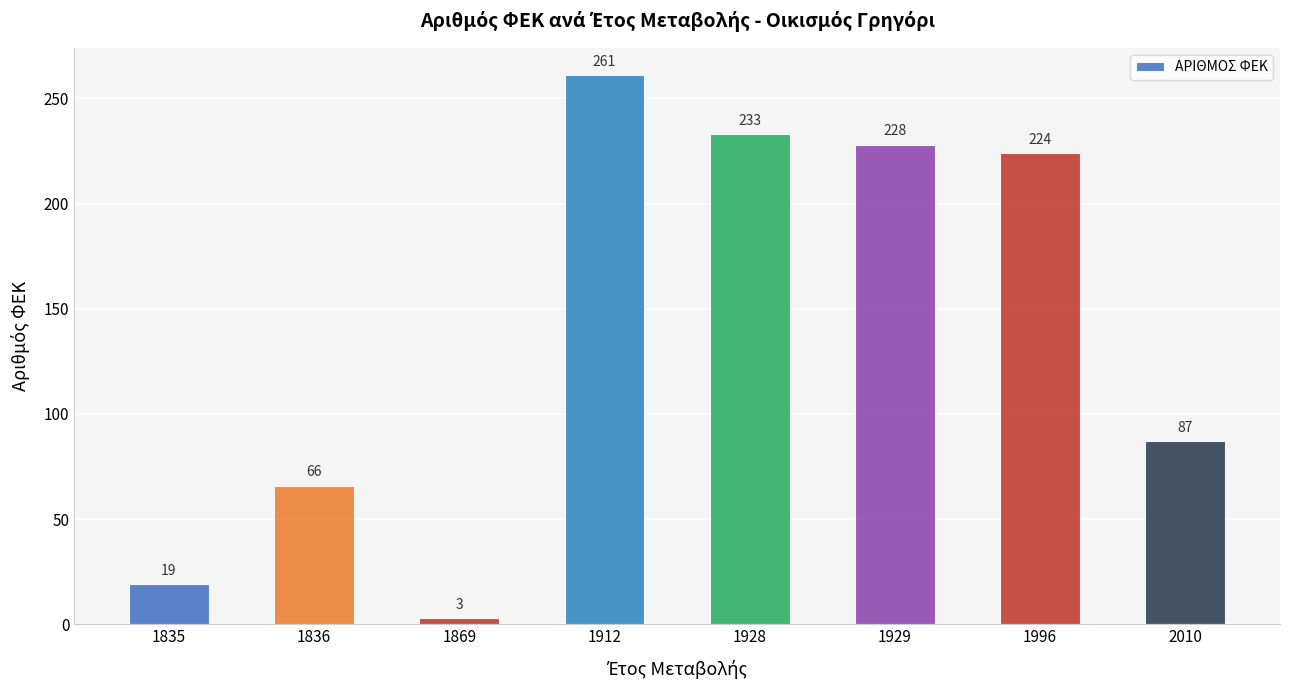

Where does the data first go above 224?

1912